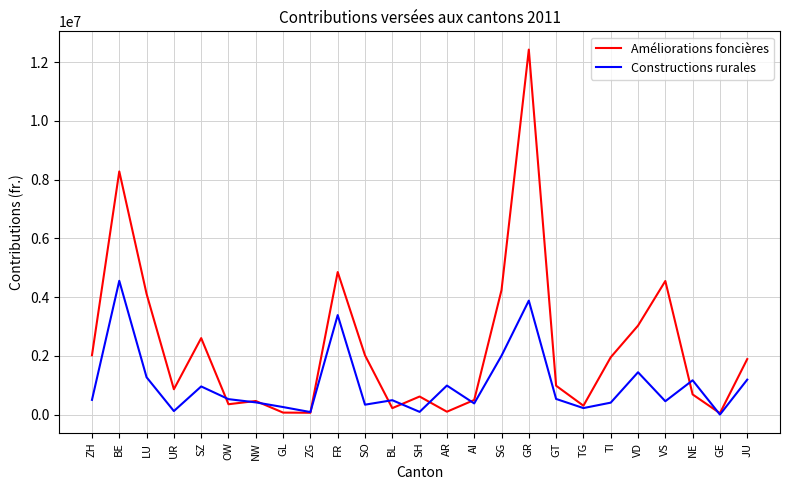

At which category does Constructions rurales reach its first local peak?

BE